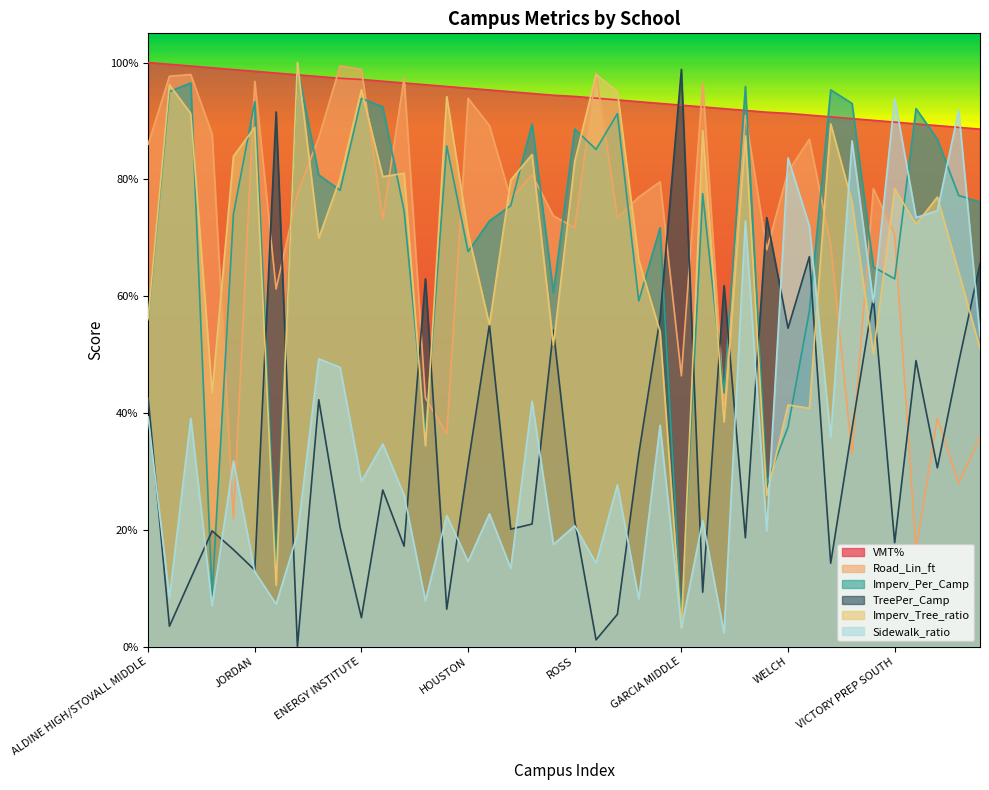

Where is the first local maximum for Road_Lin_ft?

HAIS